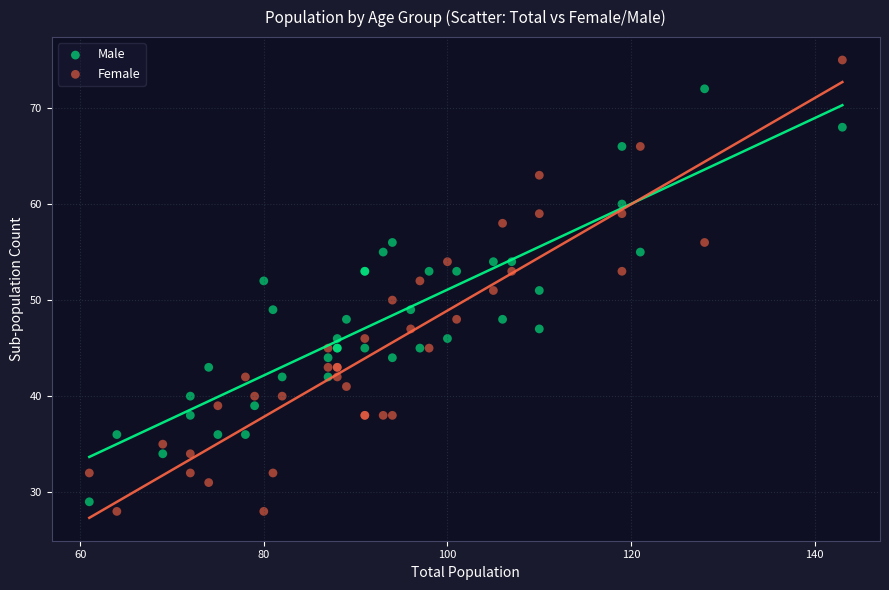

Which series has the largest Y range (max minus min)?

Female